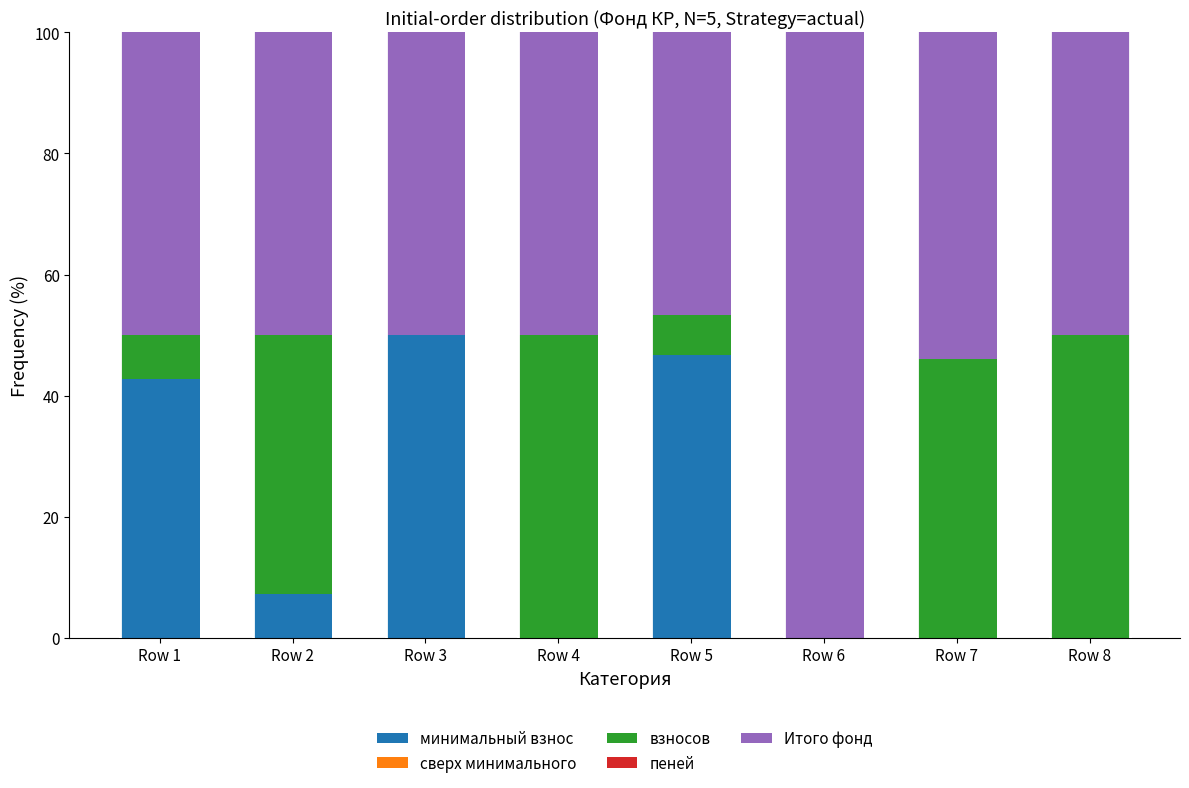

What is the total value across all series at Row 3?

100.0